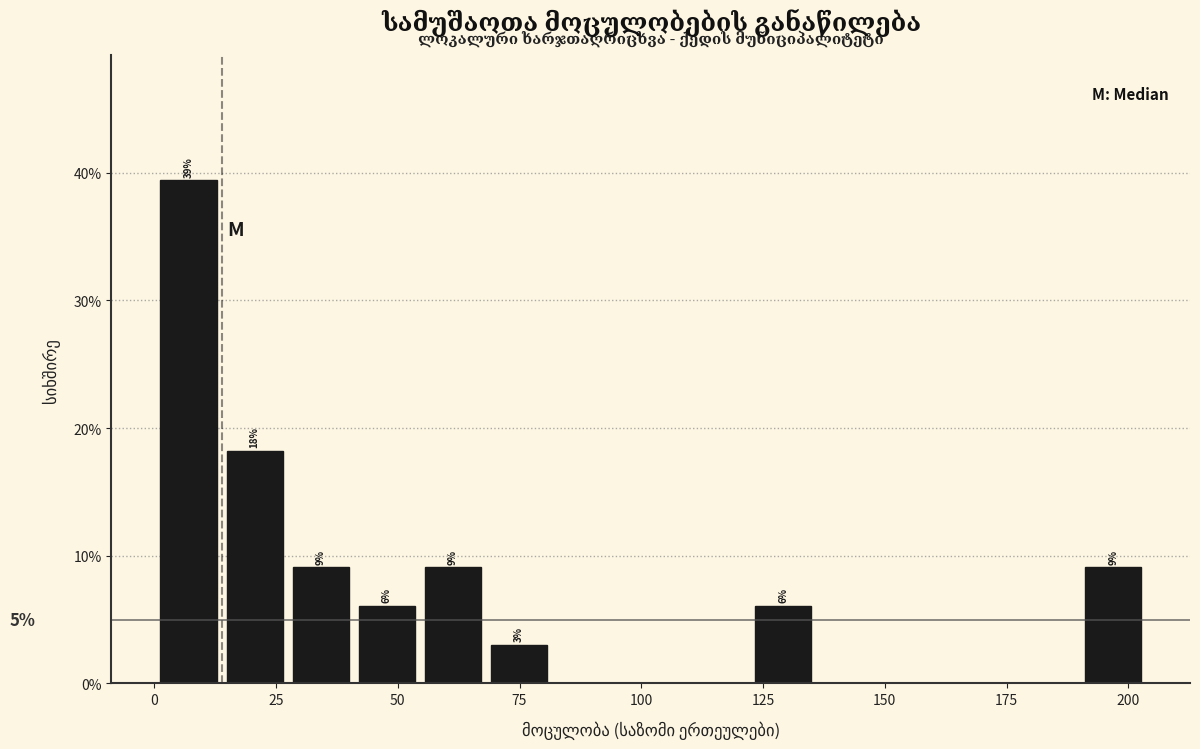

Around what value on the x-axis is the tallest bar? Give the approximate position of its centre, as read against the axis.

5